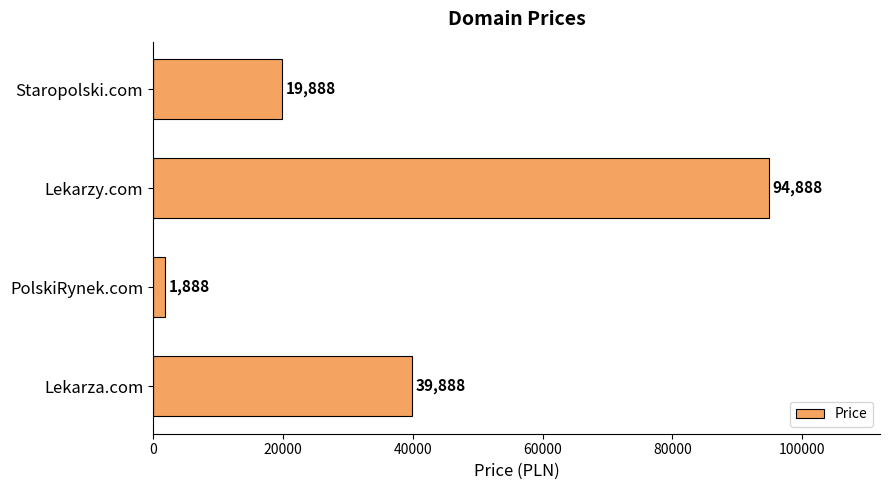

What is the sum of all values?

156552